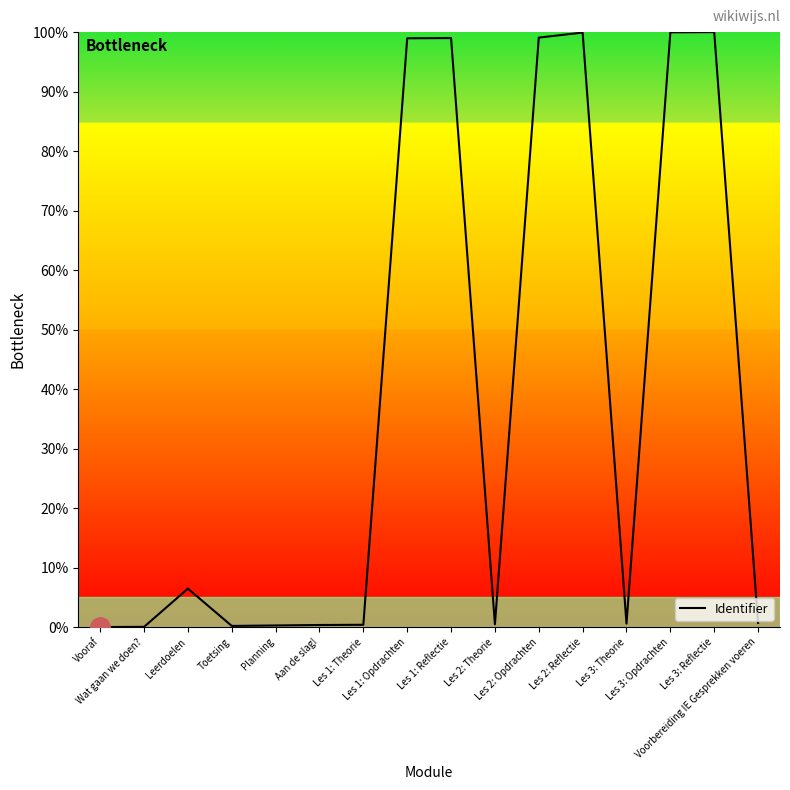

What is the greatest value displayed?

100.0